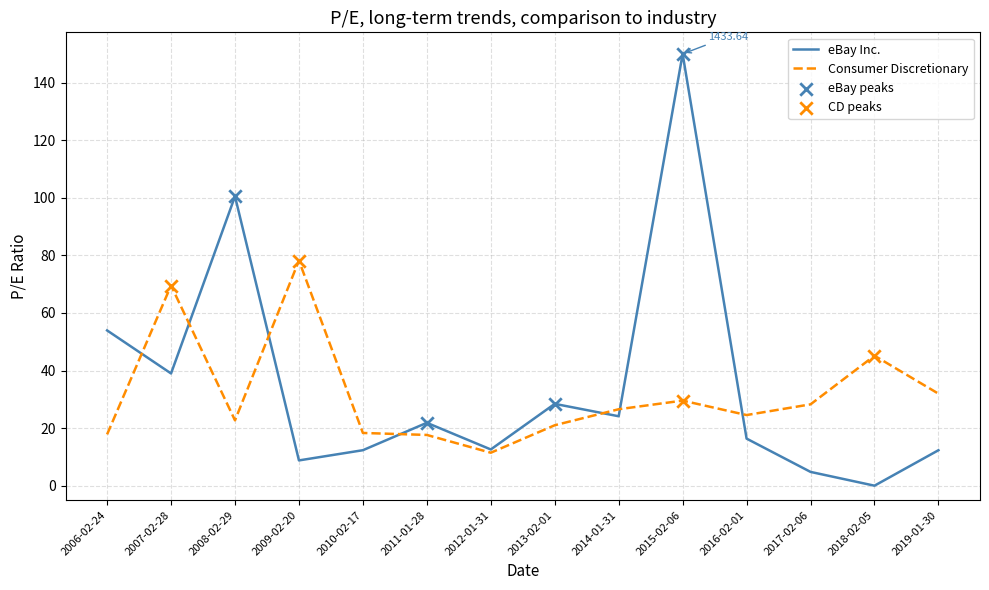

Which series has the largest range (max minus min)?

eBay Inc.